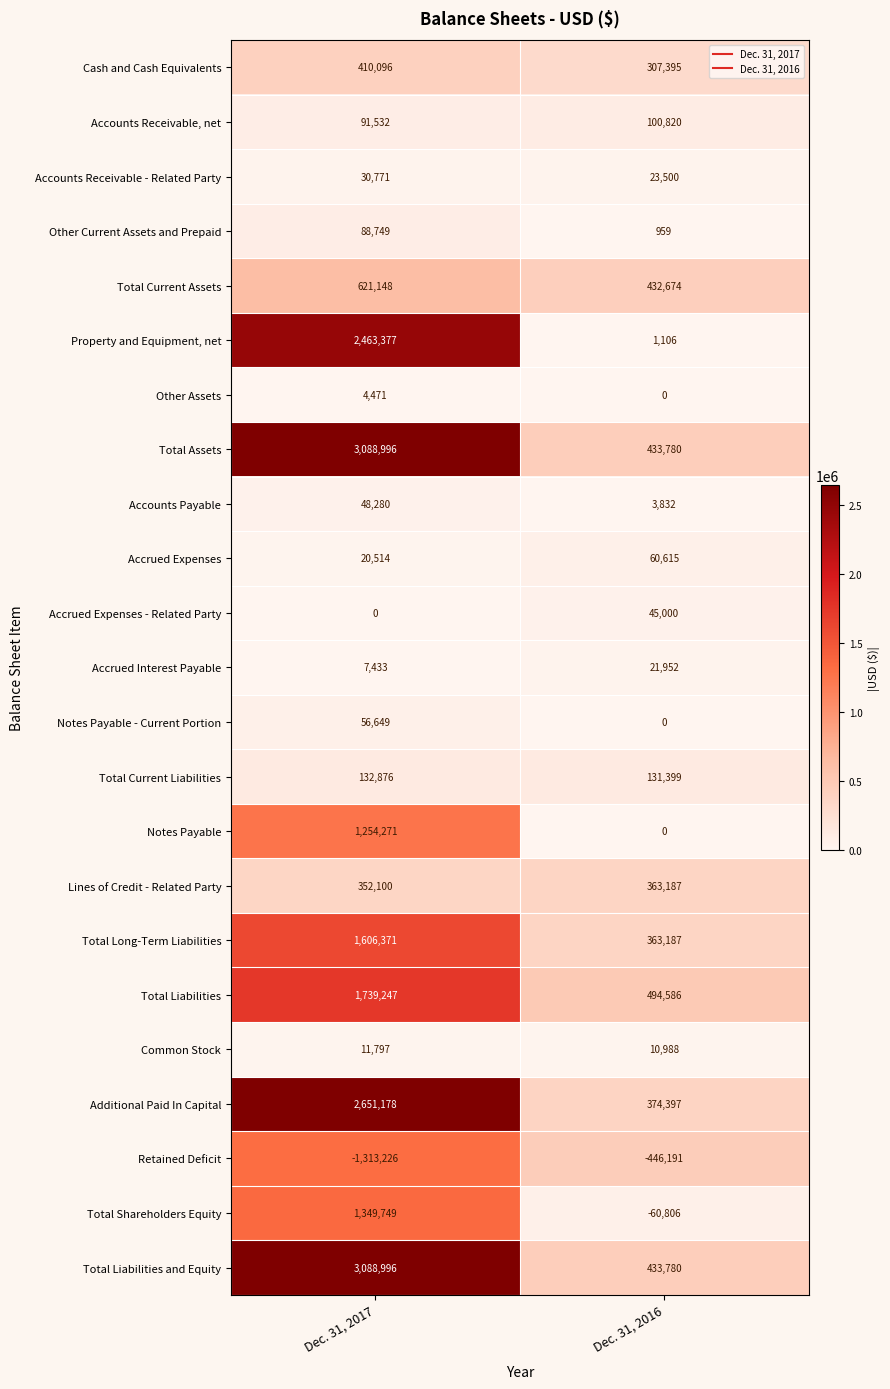

What value does the Property and Equipment, net series have at Dec. 31, 2016, to the nearest 100?

1100